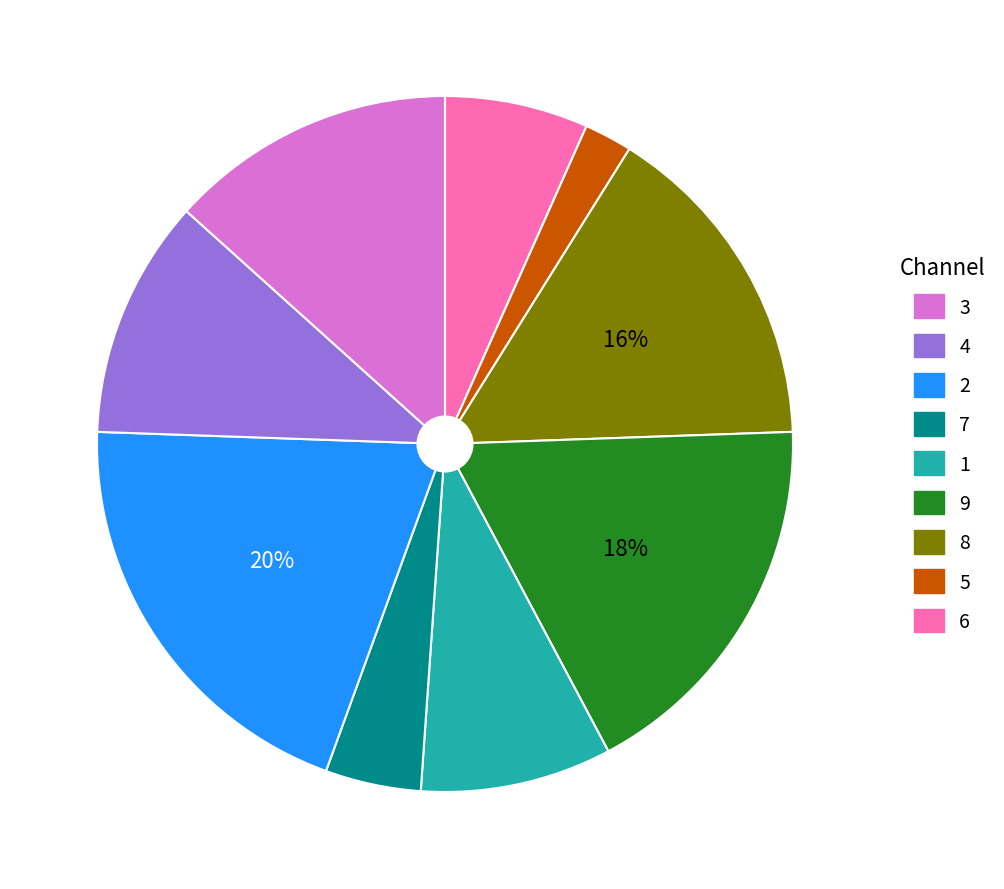

Count the number of slices in the pie.

9